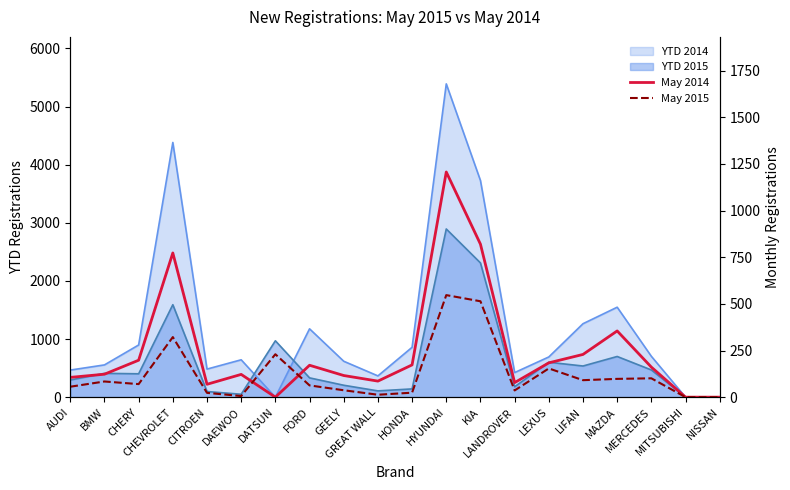

Reading right to left, transcribe all the data shown in this chart.

May 2014: NISSAN=0	MITSUBISHI=0	MERCEDES=161	MAZDA=355	LIFAN=229	LEXUS=184	LANDROVER=78	KIA=820	HYUNDAI=1207	HONDA=173	GREAT WALL=86	GEELY=116	FORD=171	DATSUN=0	DAEWOO=122	CITROEN=69	CHEVROLET=773	CHERY=198	BMW=123	AUDI=106
May 2015: NISSAN=0	MITSUBISHI=0	MERCEDES=101	MAZDA=98	LIFAN=91	LEXUS=154	LANDROVER=36	KIA=514	HYUNDAI=547	HONDA=24	GREAT WALL=13	GEELY=37	FORD=63	DATSUN=230	DAEWOO=6	CITROEN=23	CHEVROLET=322	CHERY=70	BMW=84	AUDI=56